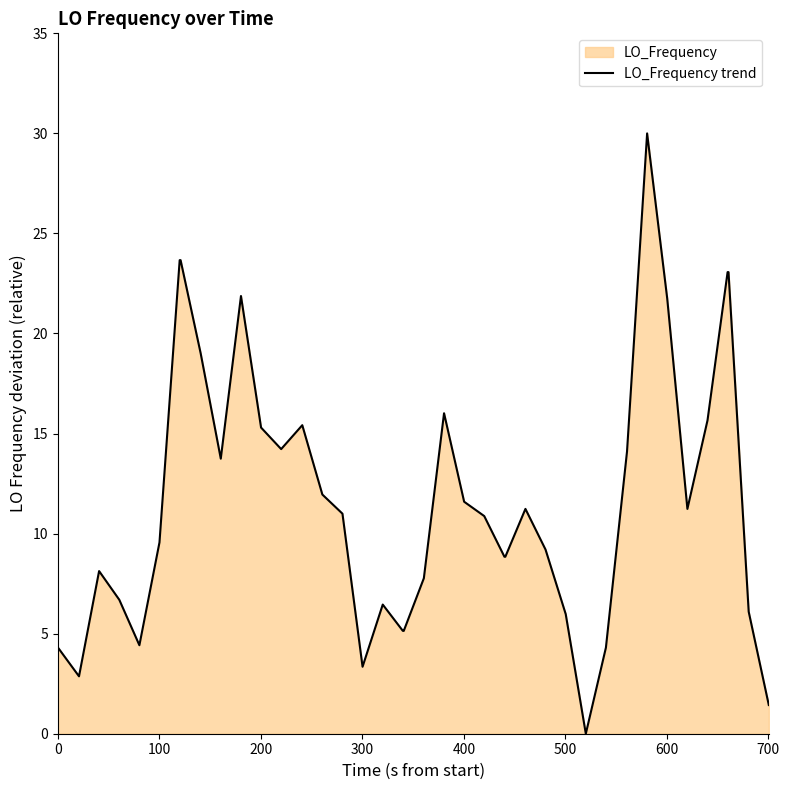

What is the greatest value displayed?

30.0